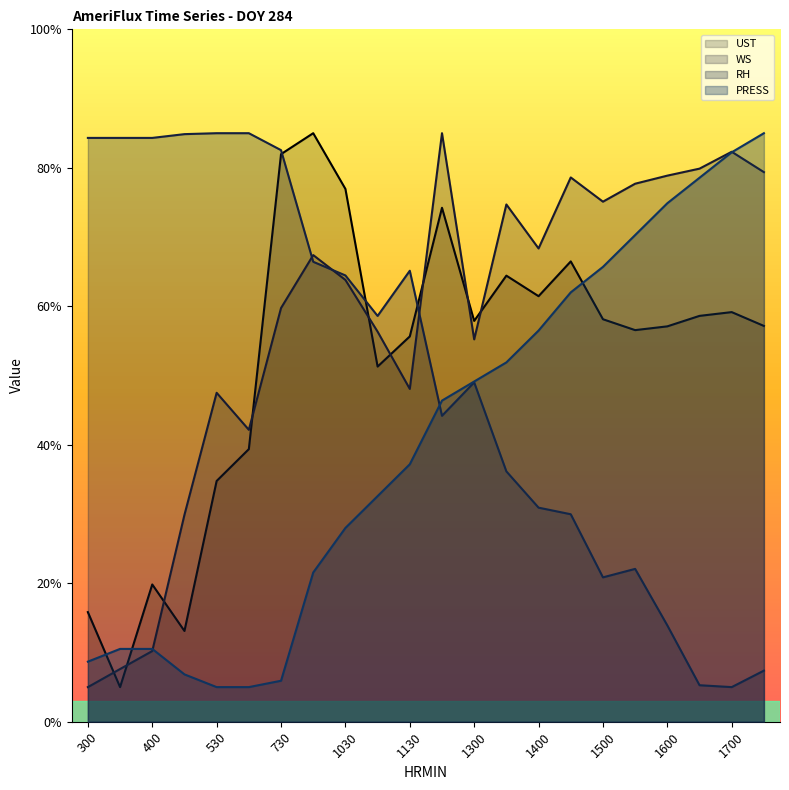

Is it true that RH equals 85.0 at 600?

True